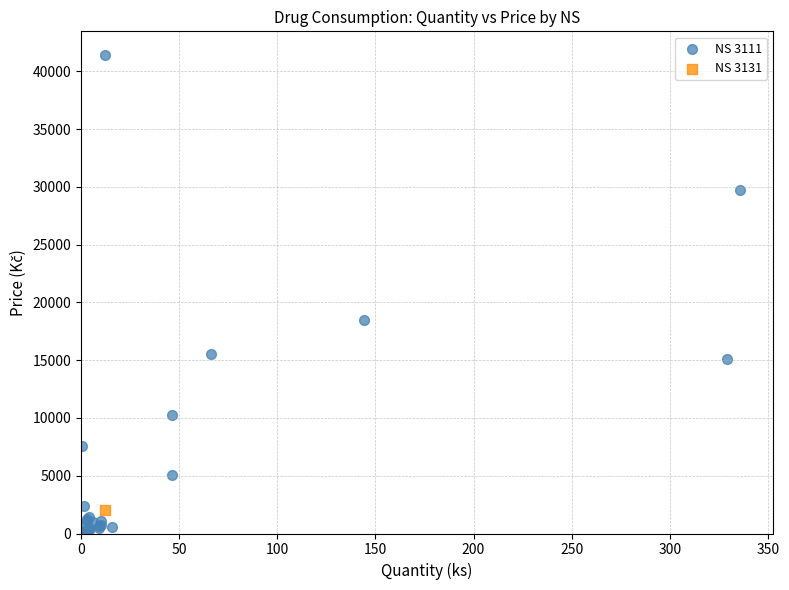

What are all the series names shown in the legend?

NS 3111, NS 3131